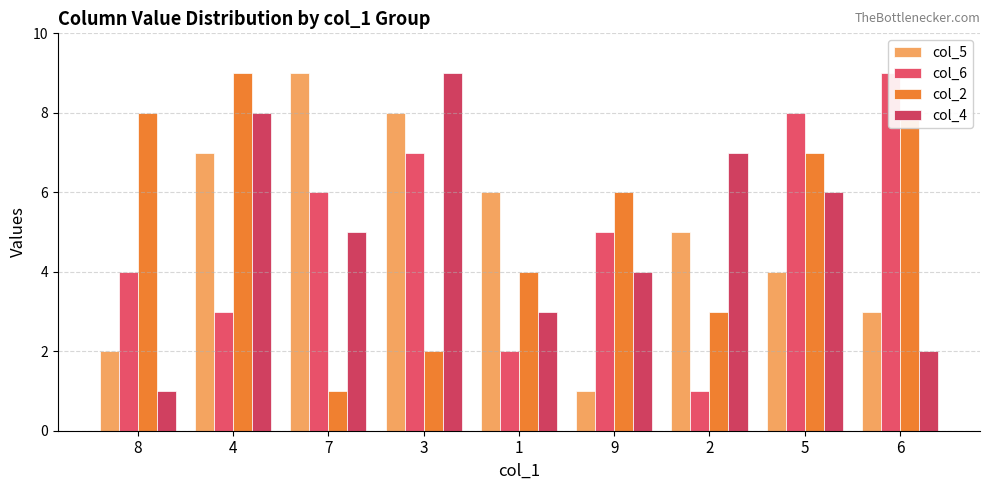

Which series has the largest total across all categories?

col_2